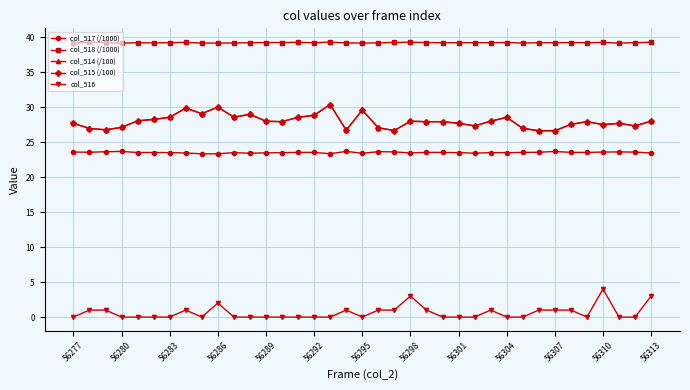

True or false: col_517 (/1000) has more than 1 points higher than both neighbors.

True